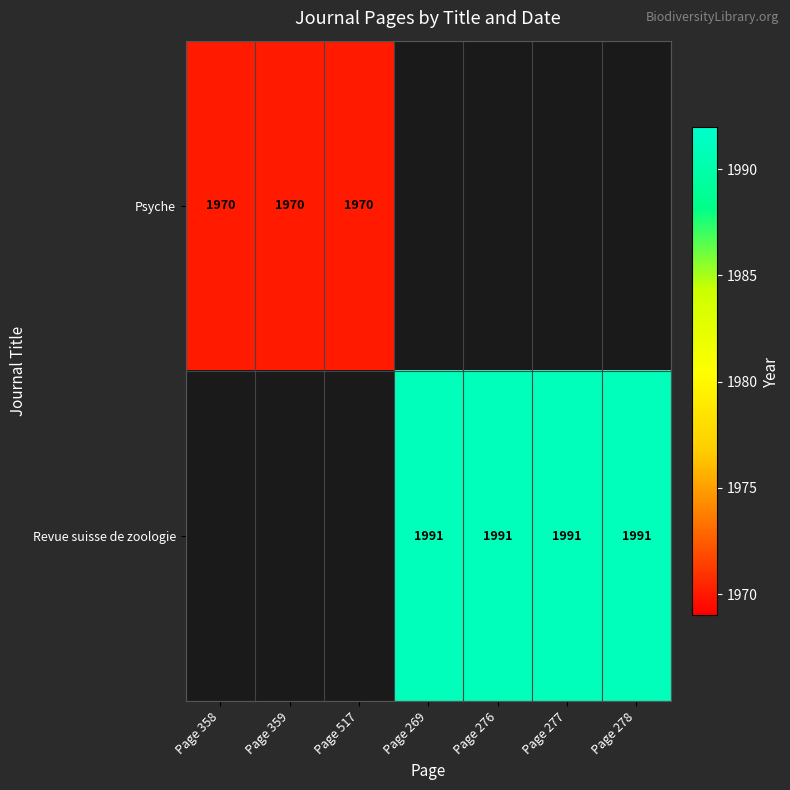

Is the value of Psyche at Page 358 greater than the value of Revue suisse de zoologie at Page 278?

No